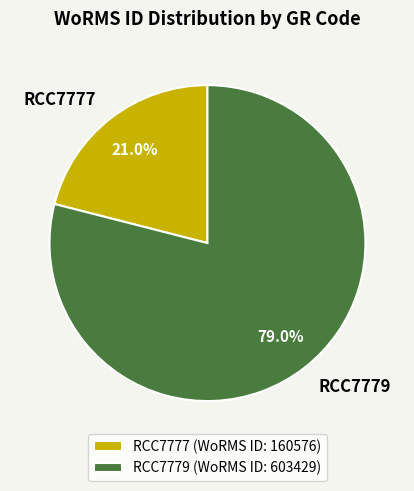

The RCC7779 slice represents 93% of the pie. True or false?

False